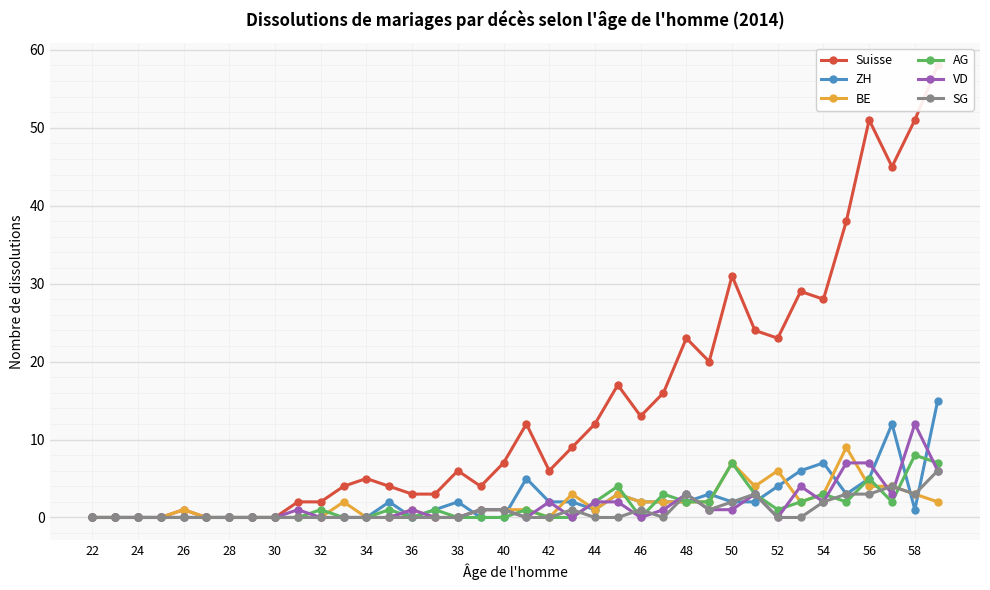

Reading left to right, list all the values displayed in this chart.

Suisse: 0	0	0	0	1	0	0	0	0	2	2	4	5	4	3	3	6	4	7	12	6	9	12	17	13	16	23	20	31	24	23	29	28	38	51	45	51	58
ZH: 0	0	0	0	0	0	0	0	0	0	0	0	0	2	0	1	2	0	0	5	2	2	1	3	2	2	2	3	2	2	4	6	7	3	5	12	1	15
BE: 0	0	0	0	1	0	0	0	0	0	0	2	0	0	1	0	0	1	1	1	0	3	1	3	2	2	2	2	7	4	6	2	3	9	4	4	3	2
AG: 0	0	0	0	0	0	0	0	0	0	1	0	0	1	0	1	0	0	0	1	0	0	2	4	0	3	2	2	7	3	1	2	3	2	5	2	8	7
VD: 0	0	0	0	0	0	0	0	0	1	0	0	0	0	1	0	0	1	1	0	2	0	2	2	0	1	3	1	1	3	0	4	2	7	7	3	12	6
SG: 0	0	0	0	0	0	0	0	0	0	0	0	0	0	0	0	0	1	1	0	0	1	0	0	1	0	3	1	2	3	0	0	2	3	3	4	3	6